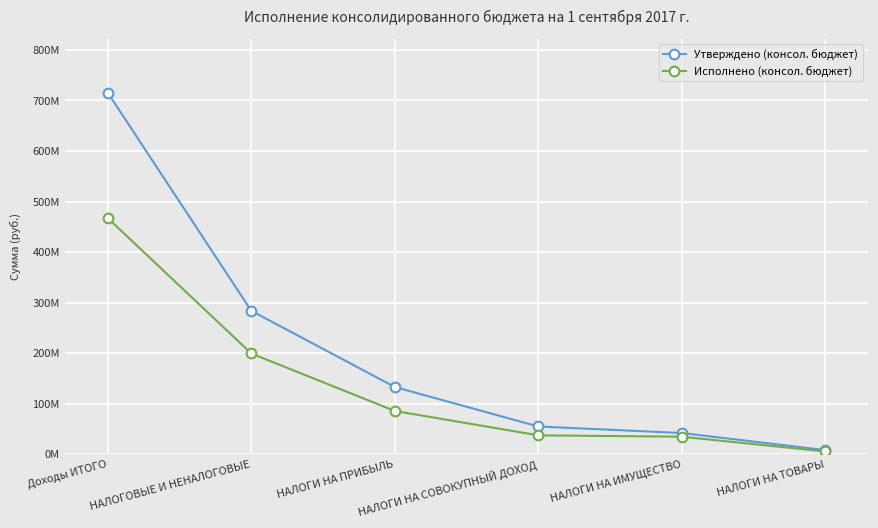

What is the label of the 3rd point from the right?

НАЛОГИ НА СОВОКУПНЫЙ ДОХОД